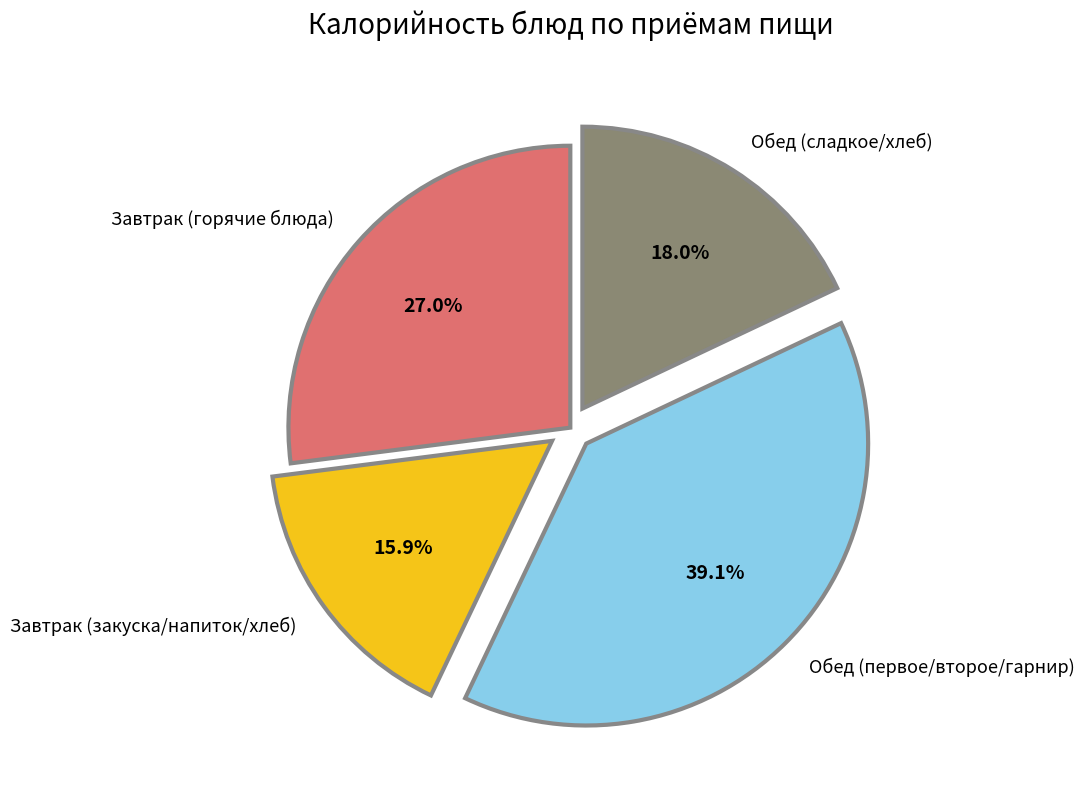

Is there any slice that represents more than half of the pie?

No